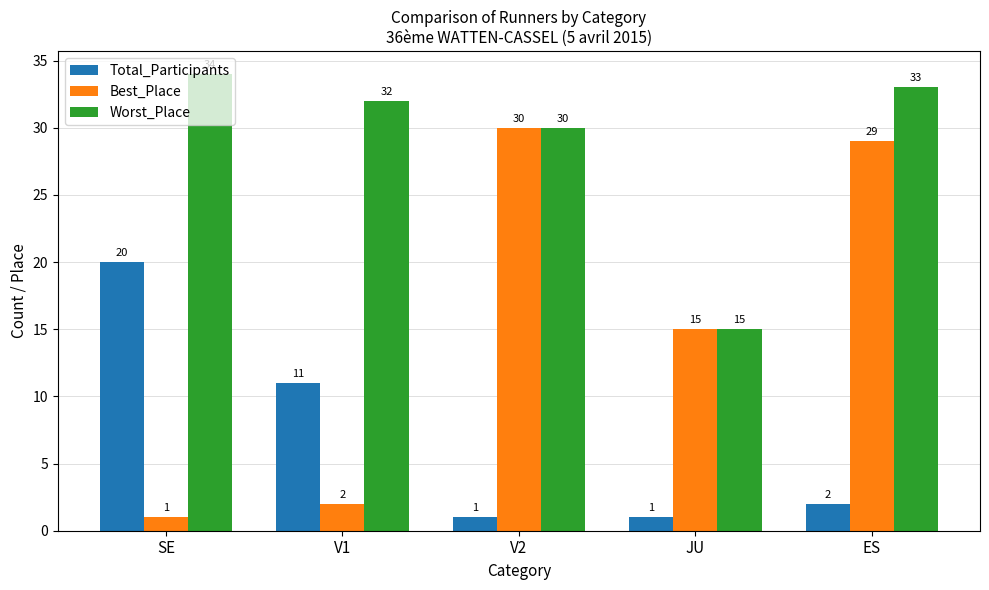

What is the sum of the Worst_Place values at ES and V1?

65